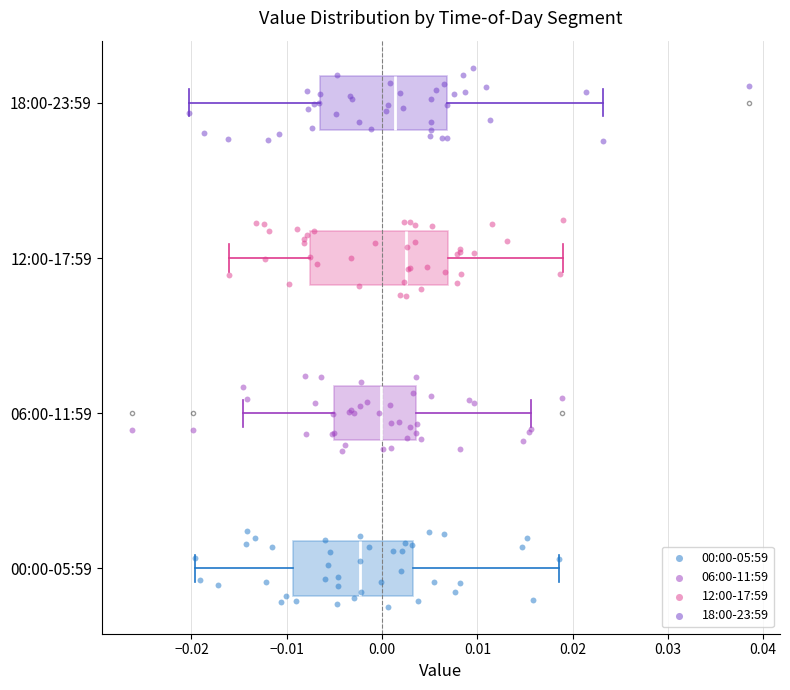

Reading bottom to top, read every box against the x-axis: the position of its median line, the range the box covers, and the ends of its whiskers. The values are not printed on the chart, so give them approximately, as read against the axis.

00:00-05:59: median -0.002, box -0.009 to 0.003, whiskers -0.020 to 0.019
06:00-11:59: median 0.000, box -0.005 to 0.004, whiskers -0.015 to 0.016
12:00-17:59: median 0.003, box -0.008 to 0.007, whiskers -0.016 to 0.019
18:00-23:59: median 0.001, box -0.007 to 0.007, whiskers -0.020 to 0.023